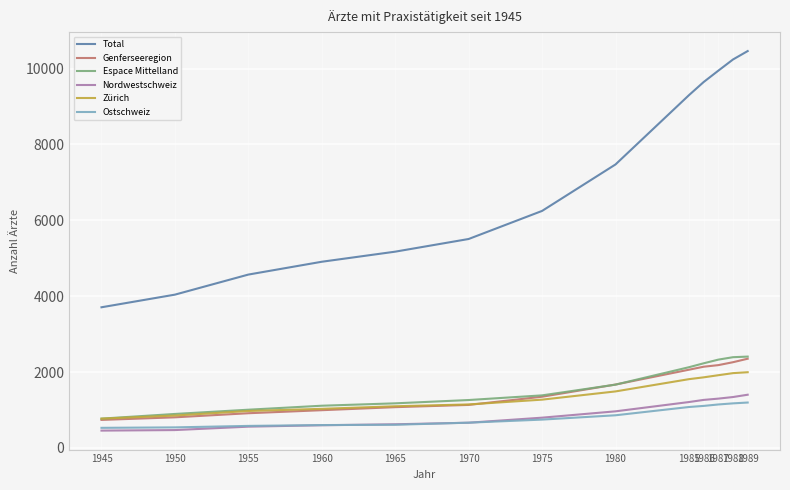

How many series are shown in this chart?

6